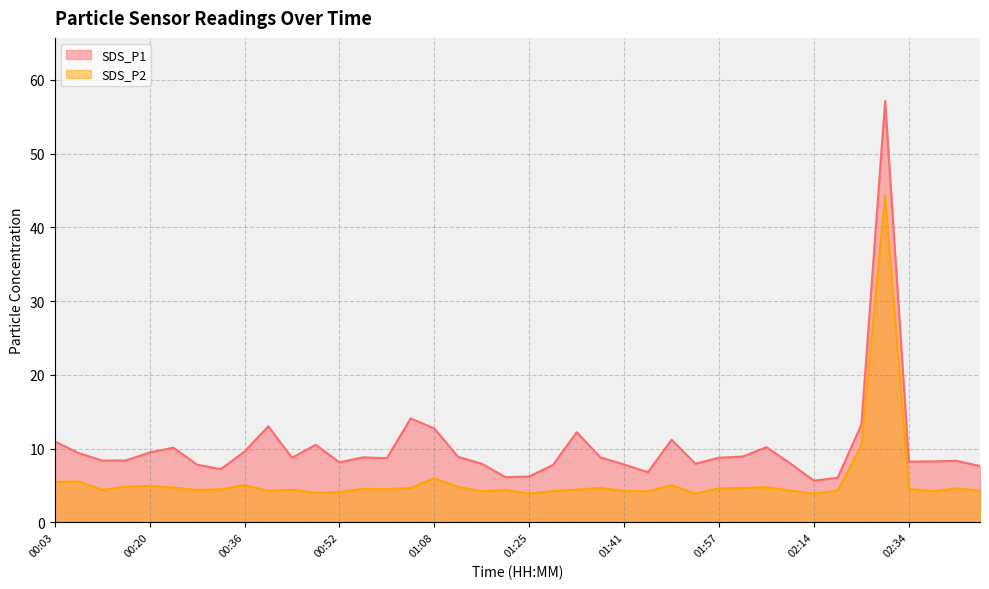

How many data points in SDS_P2 are less than 4?

3